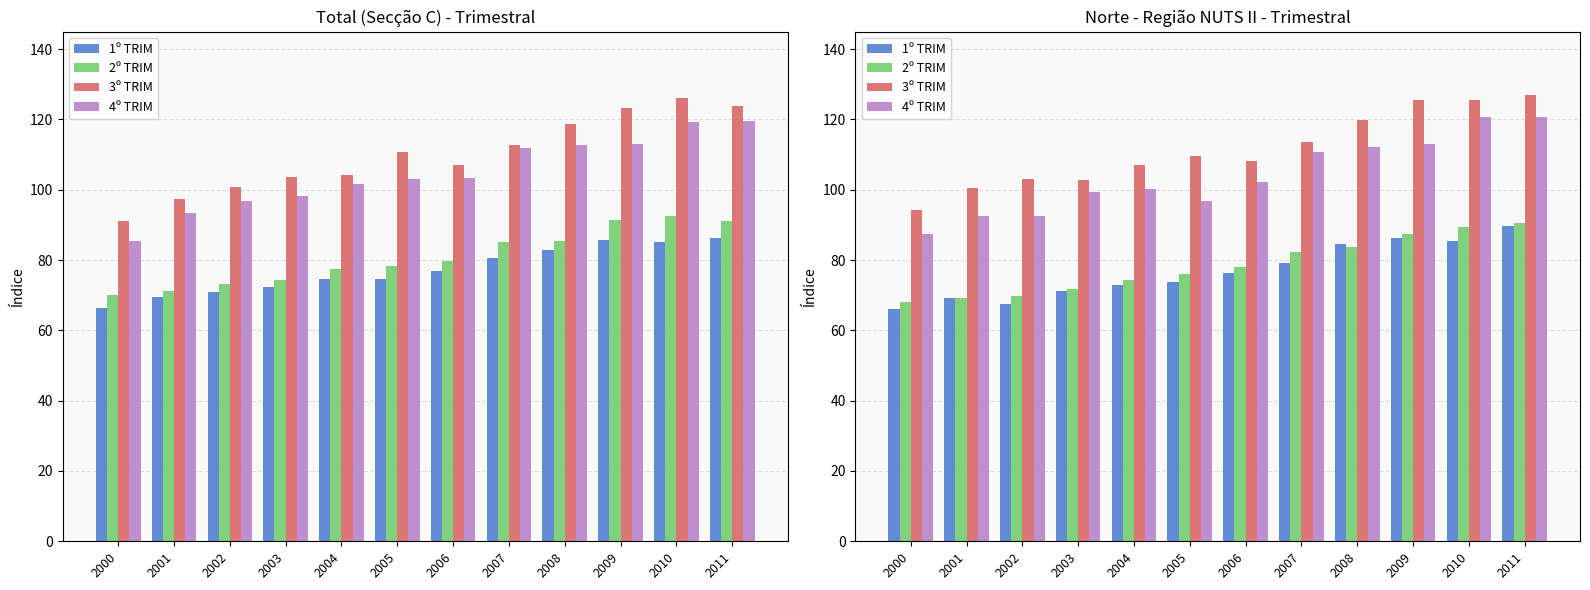

Does the chart contain stacked bars?

No